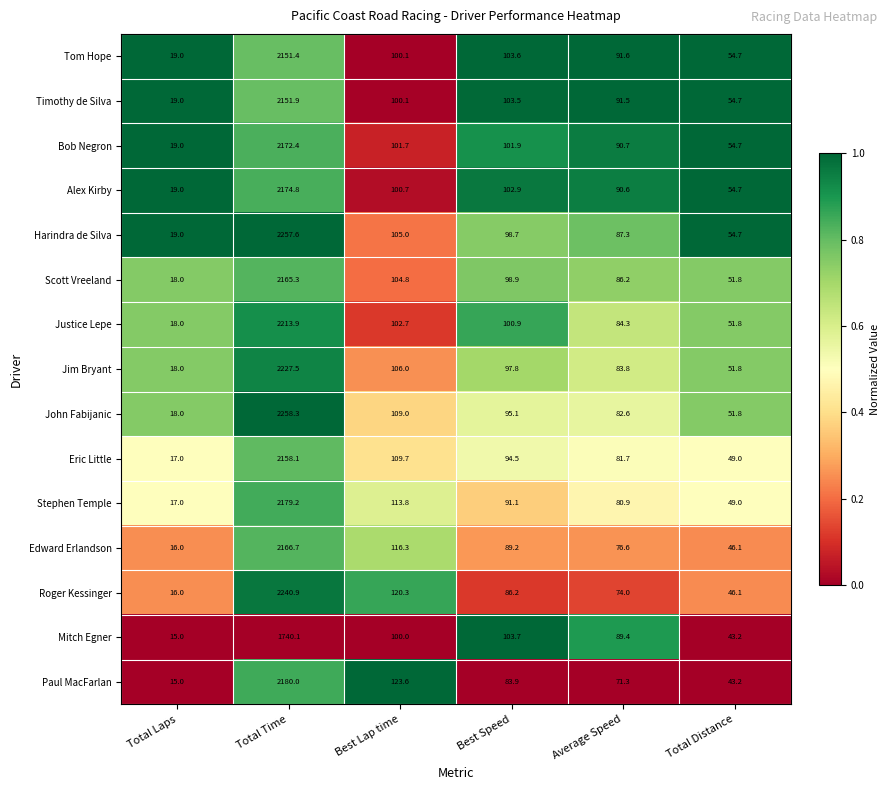

True or false: John Fabijanic has a value of 29.2 at Total Laps.

False